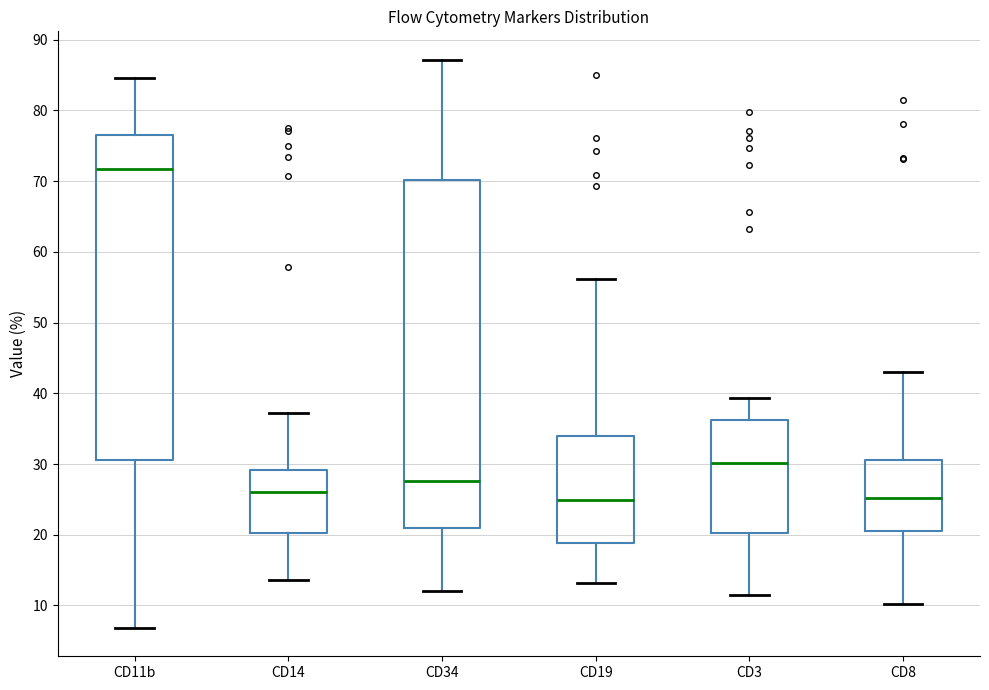

Reading left to right, transcribe this box plot: for each box, give where its median line is, the range the box spans, and where its two whiskers end, as read against the y-axis. The values are not printed on the chart, so give them approximately, as read against the axis.

CD11b: median 72, box 31 to 77, whiskers 7 to 85
CD14: median 26, box 20 to 29, whiskers 14 to 37
CD34: median 28, box 21 to 70, whiskers 12 to 87
CD19: median 25, box 19 to 34, whiskers 13 to 56
CD3: median 30, box 20 to 36, whiskers 11 to 39
CD8: median 25, box 21 to 31, whiskers 10 to 43